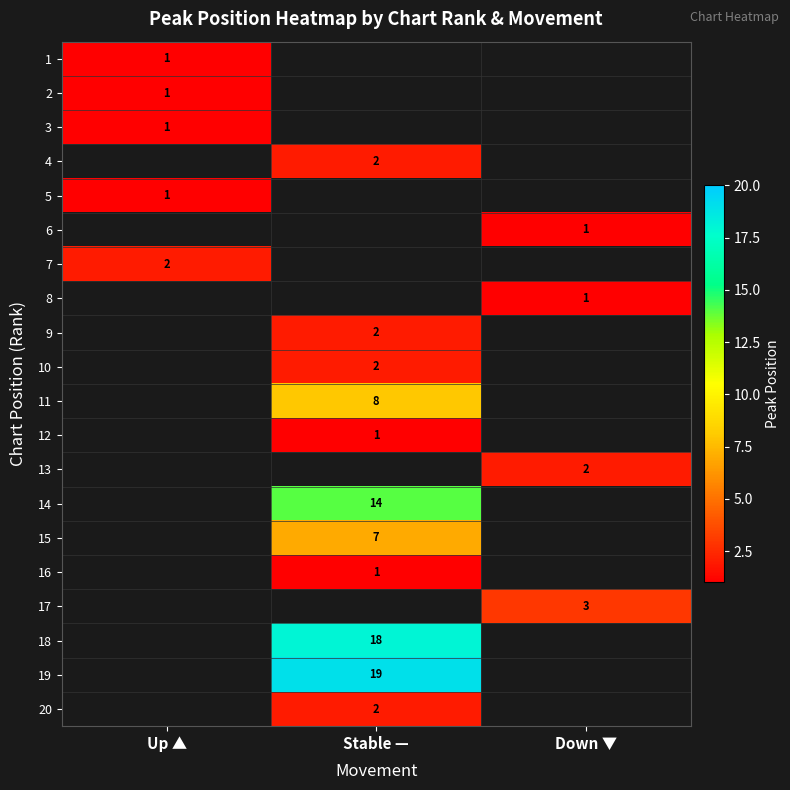

True or false: 12 has a value of 2 at Stable —.

False